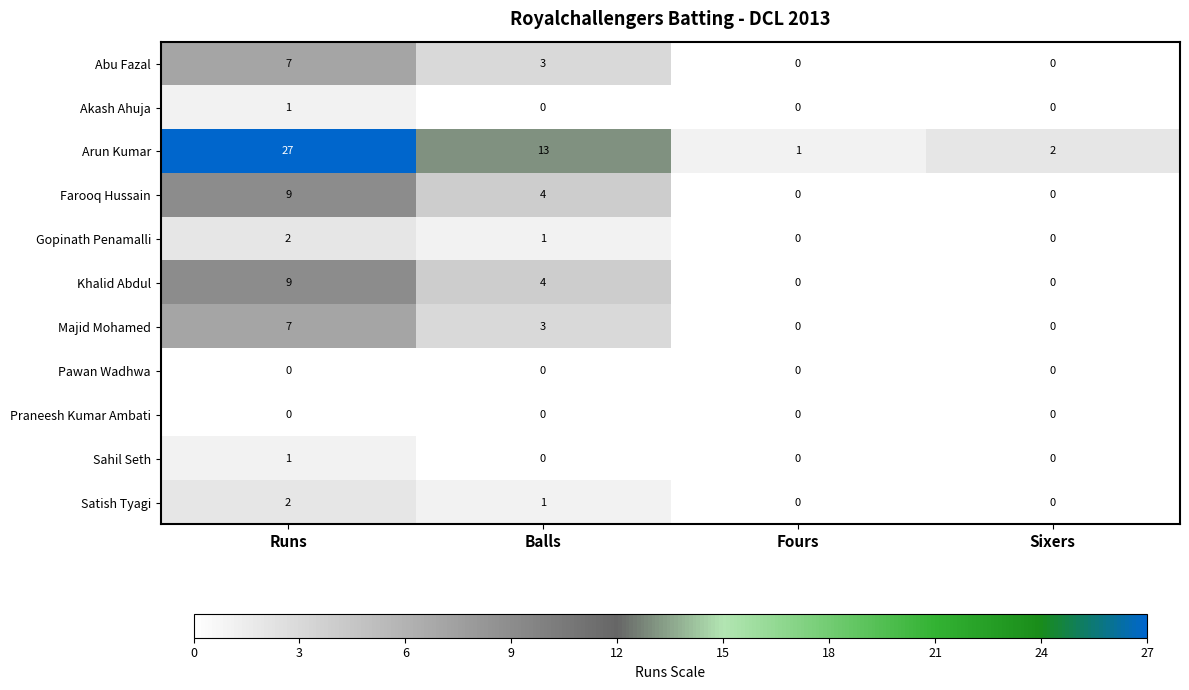

How many series are shown in this chart?

11